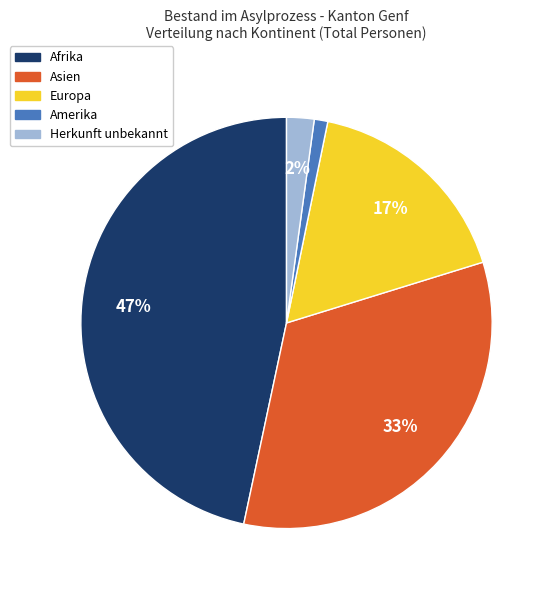

To the nearest percent, what portion does Afrika represent?

47%